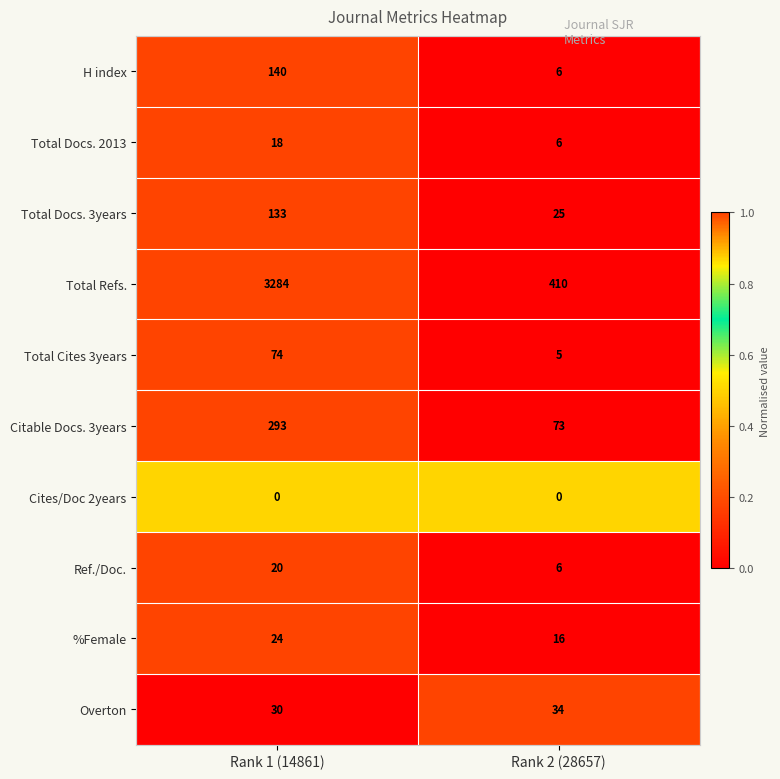

The Citable Docs. 3years series shows 117 at Rank 1 (14861). True or false?

False